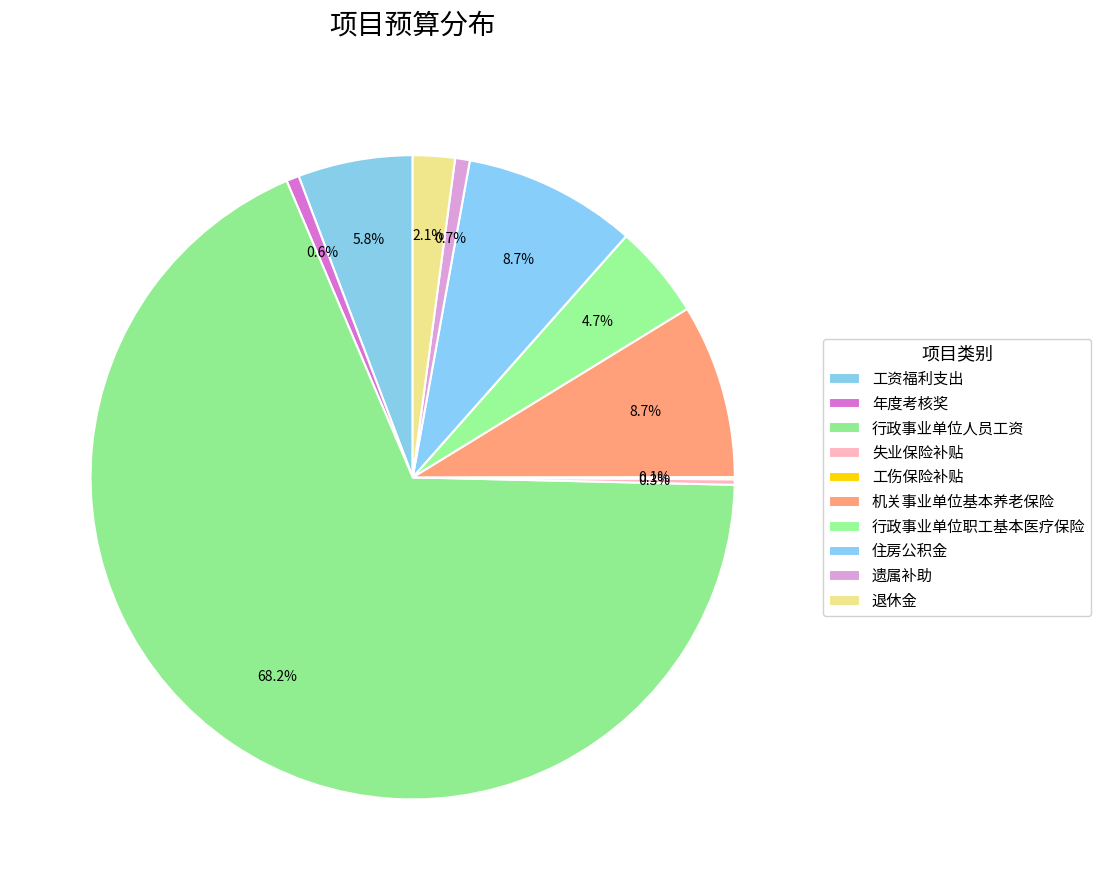

What is the smallest slice in the pie chart?

工伤保险补贴